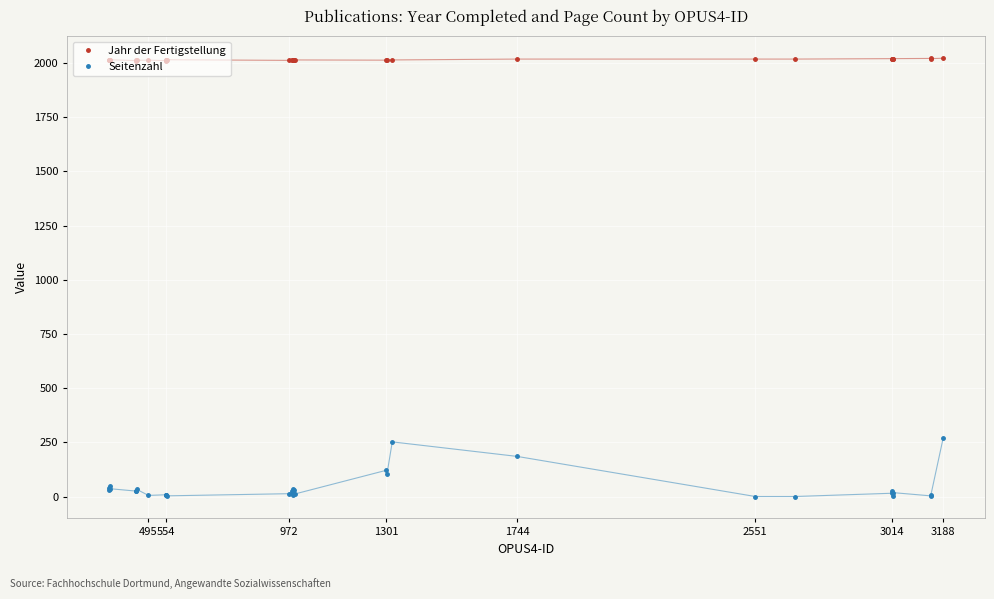

What is the value of the Jahr der Fertigstellung point at the 15th from the left?

2014